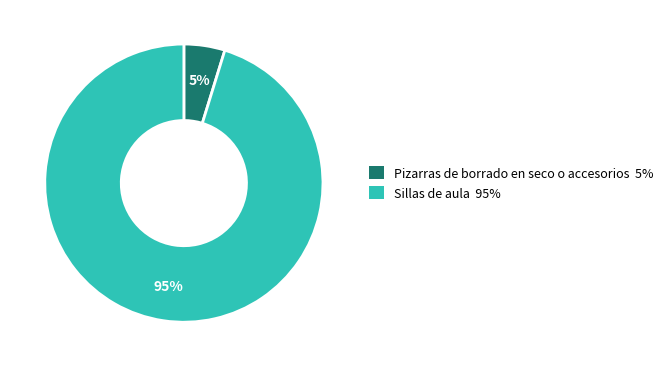

Is there any slice that represents more than half of the pie?

Yes